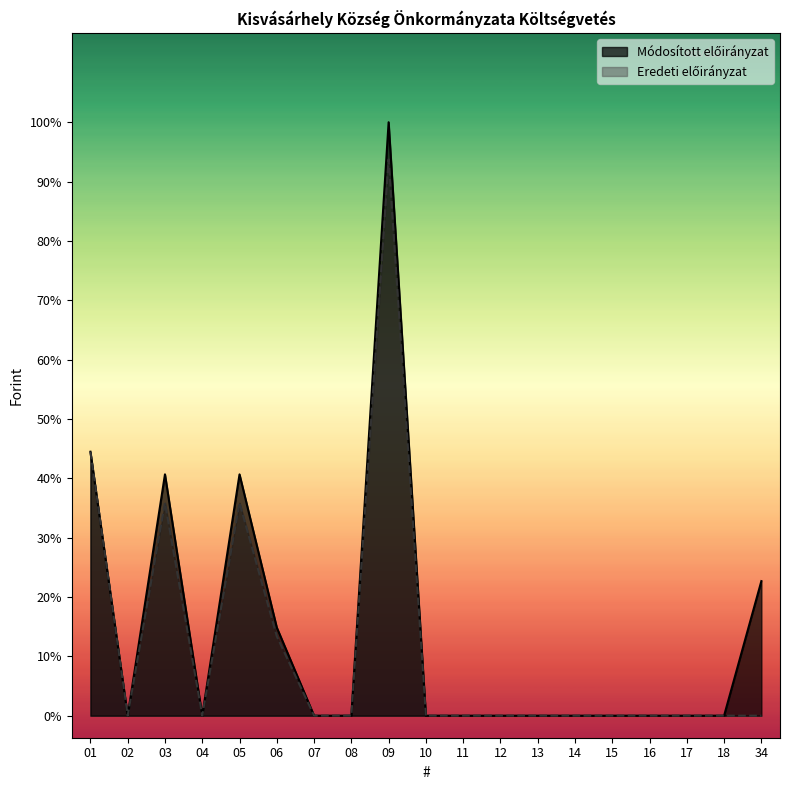

What is the difference between the Eredeti előirányzat values at 05 and 07?

4829000